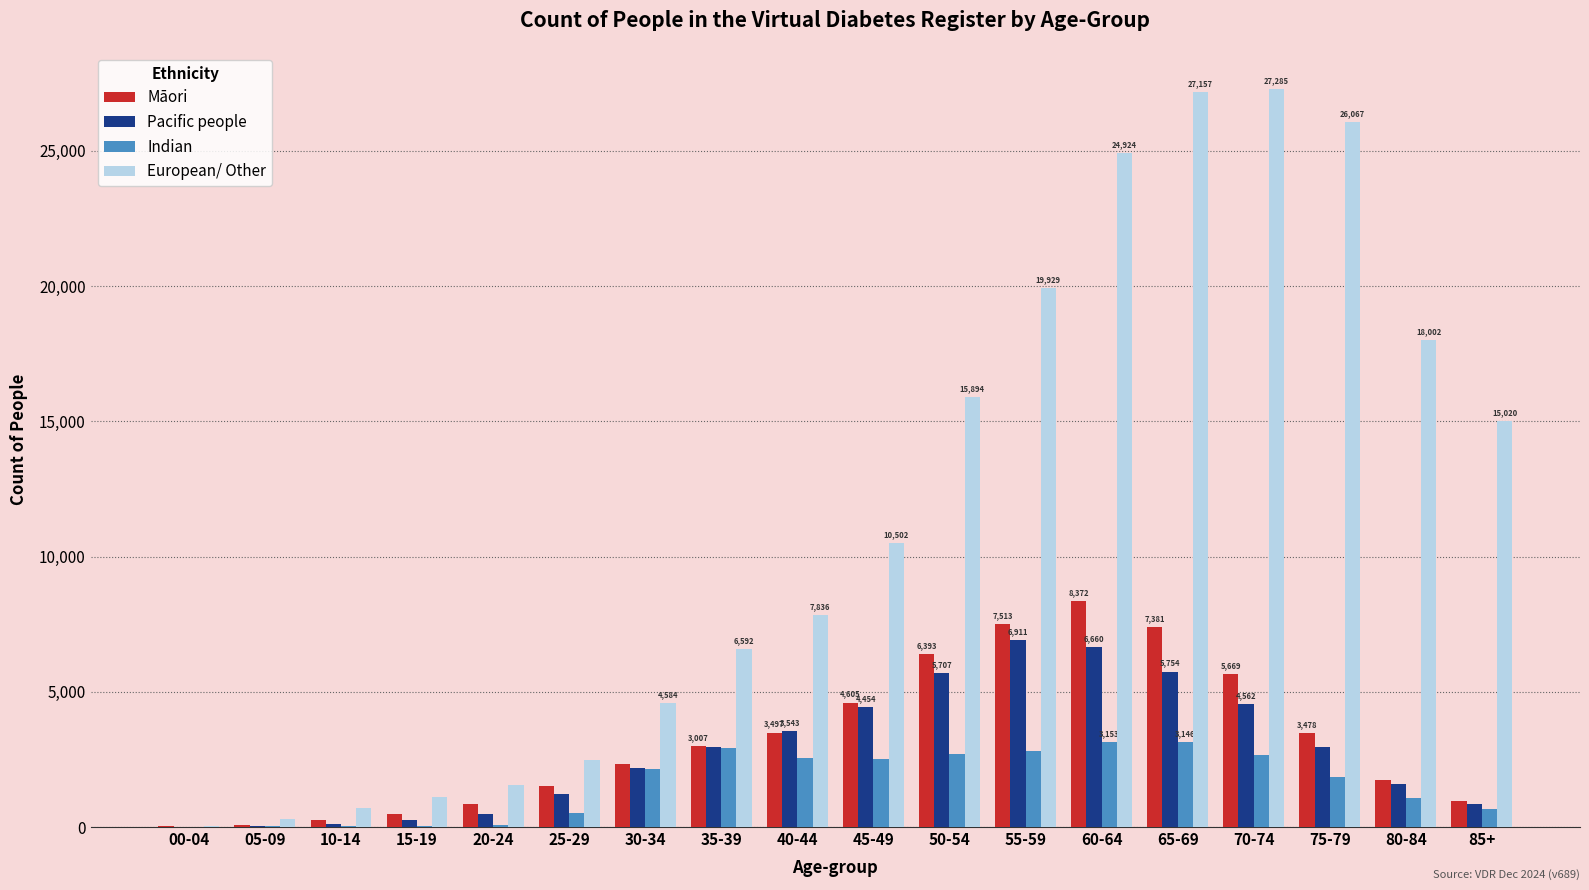

What is the difference between the Pacific people values at 45-49 and 15-19?

4201